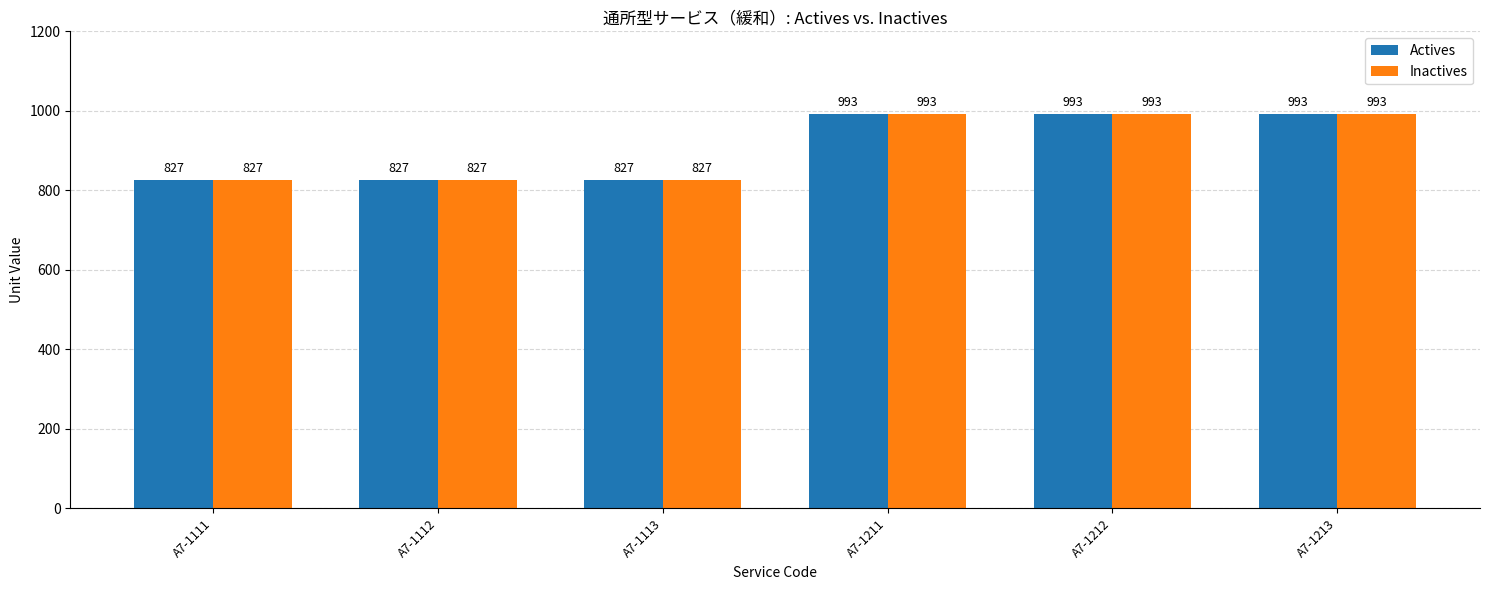

Does the chart contain any negative values?

No